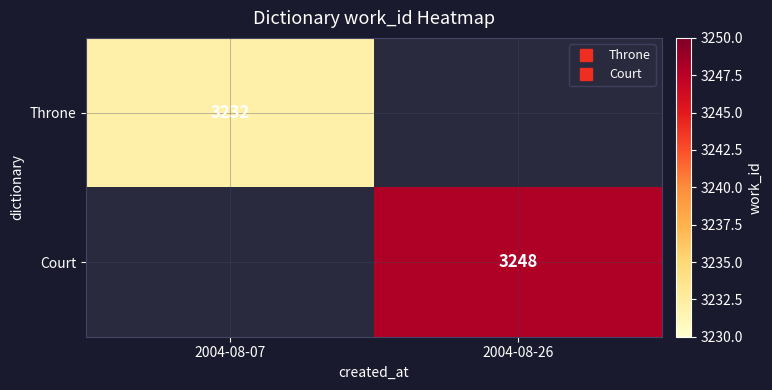

Is it true that Throne equals 3232.0 at 2004-08-07?

True